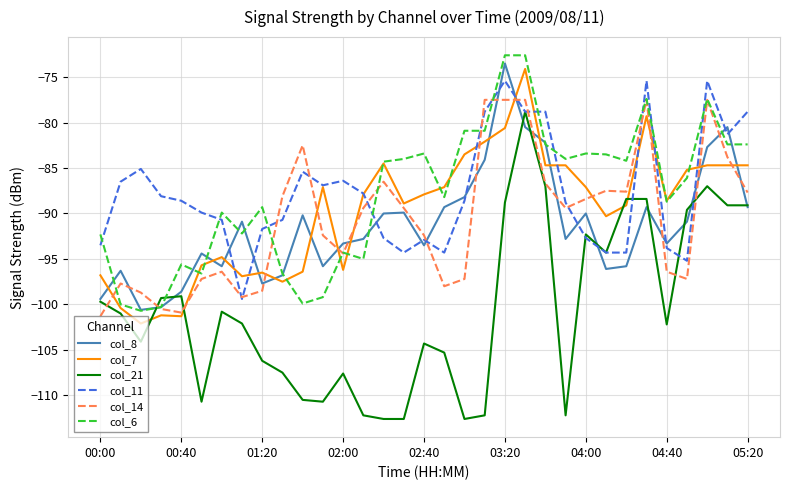

Which series ends up on top after the final intersection of col_21 and col_6?

col_6